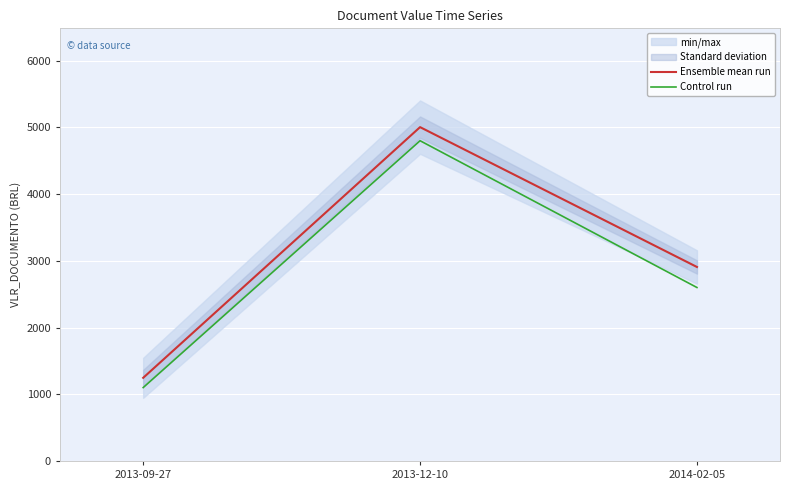

What is the difference between the highest and lowest values at 2013-12-10?

203.6